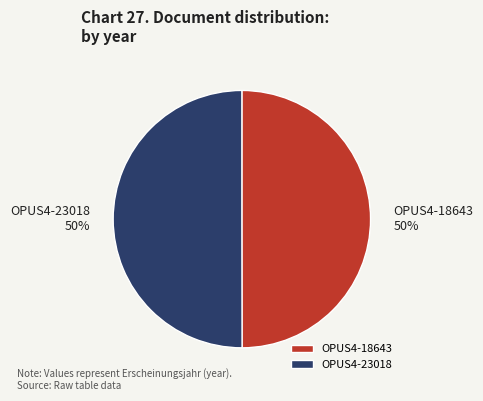

To the nearest percent, what is the average slice percentage?

50%